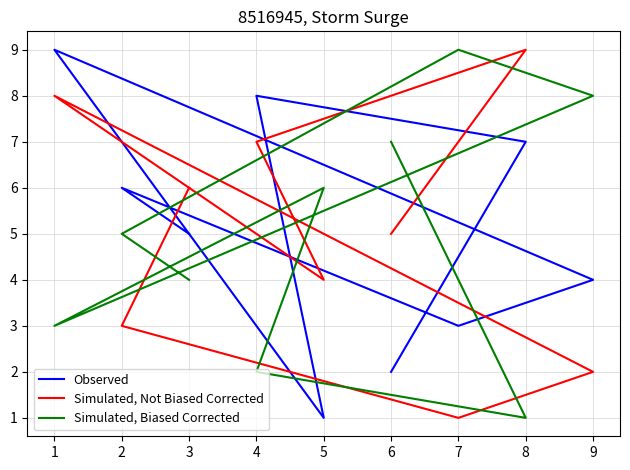

Count the number of data series in this chart.

3